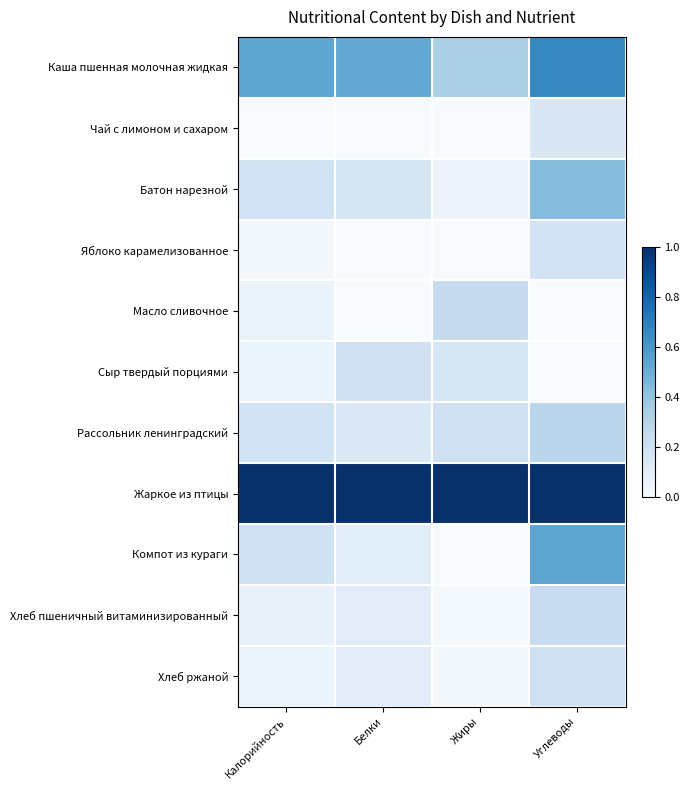

Count the number of categories in the chart.

4